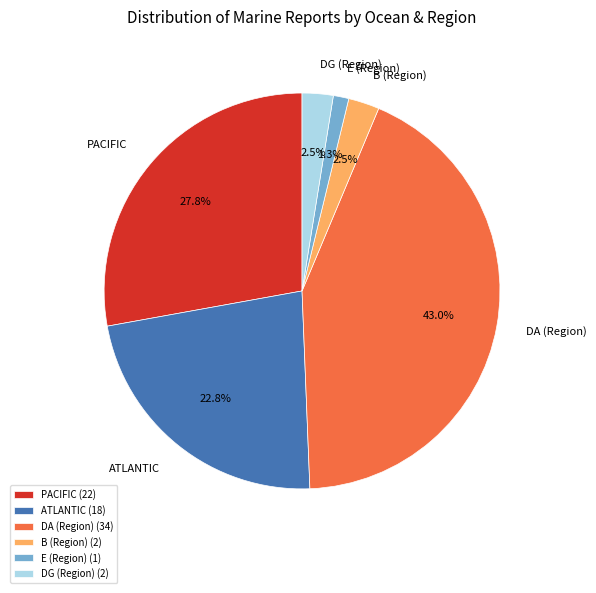

What percentage do B (Region) and ATLANTIC together represent?

25.3%